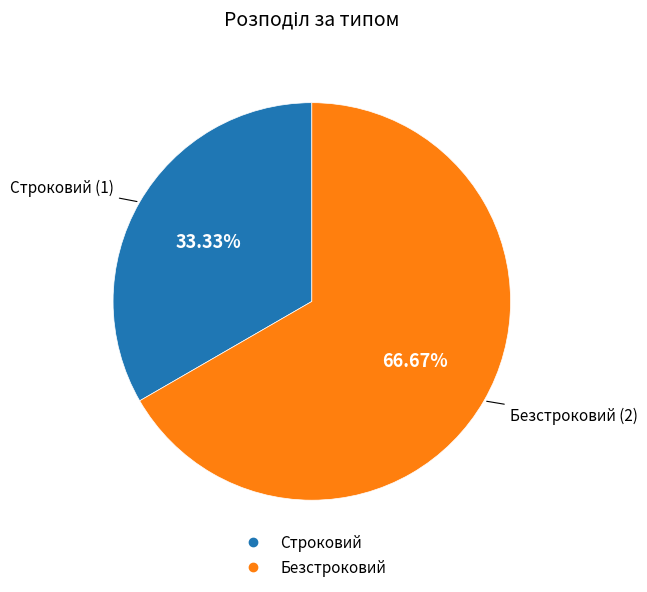

What percentage is NOT represented by Строковий?

66.7%